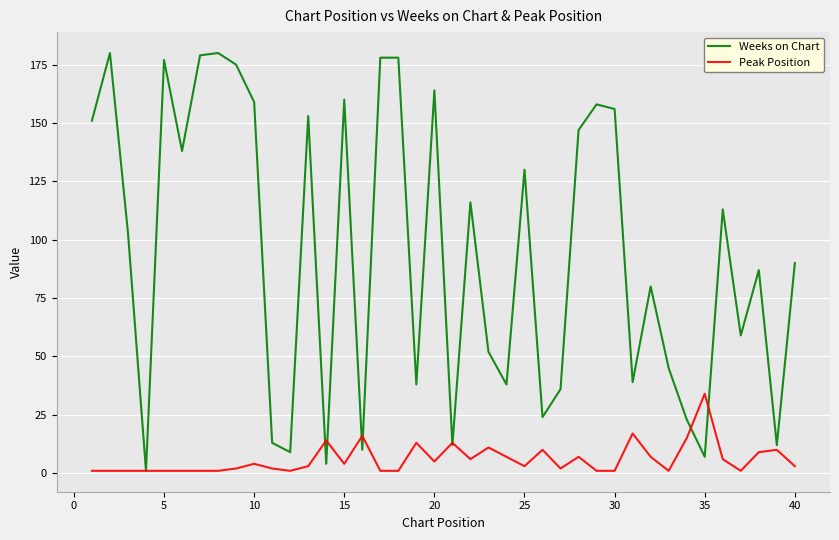

What is the maximum value shown in the chart?

180